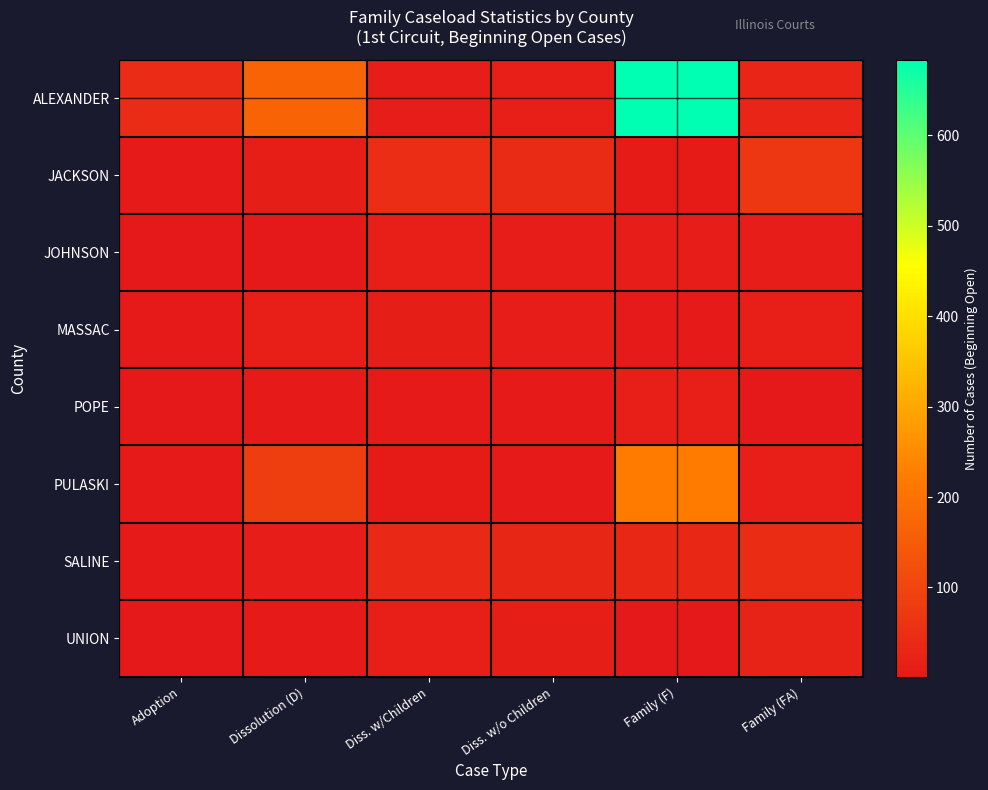

What is the greatest value displayed?

684